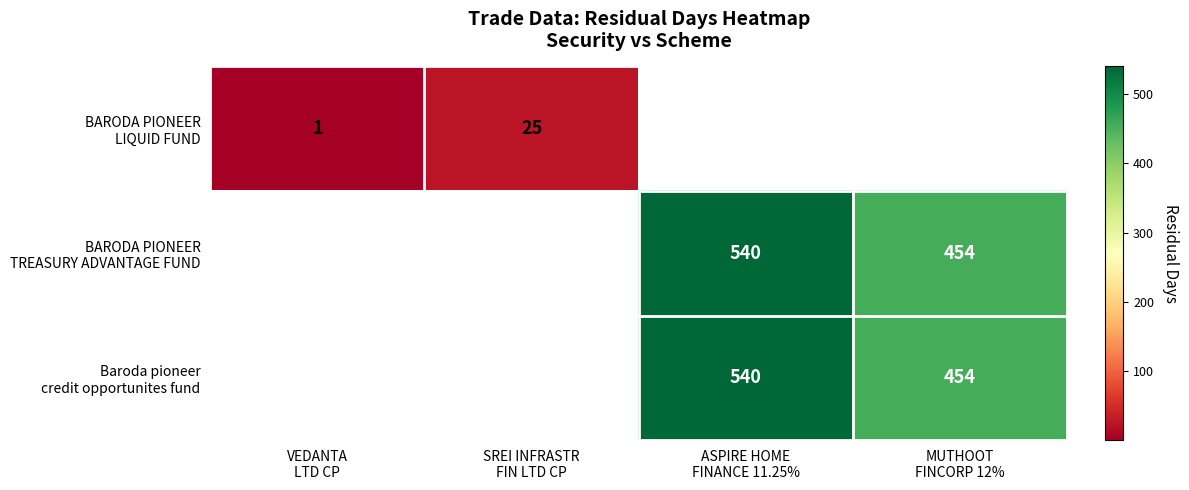

Rank the series by their average value, from lowest to highest.

BARODA PIONEER LIQUID FUND, BARODA PIONEER TREASURY ADVANTAGE FUND, Baroda pioneer credit opportunites fund